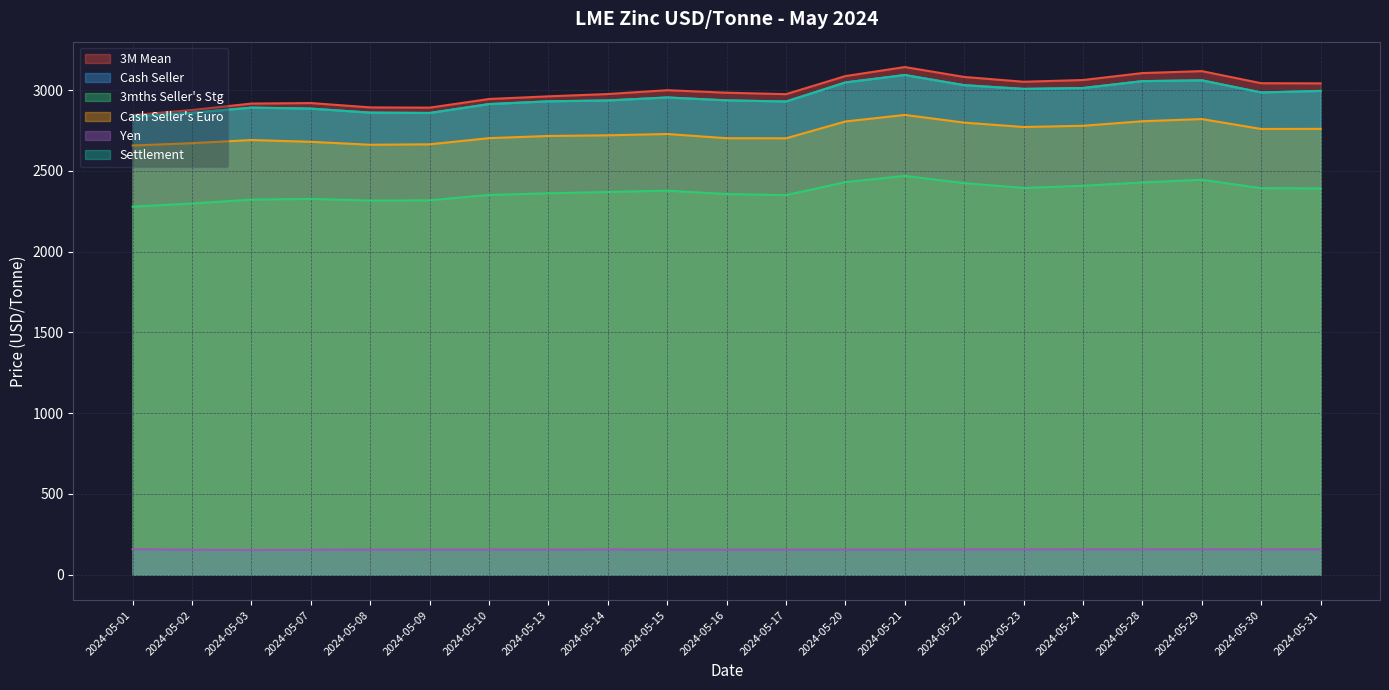

What is the difference between the maximum and minimum values in the Cash Seller's Euro series?

189.5